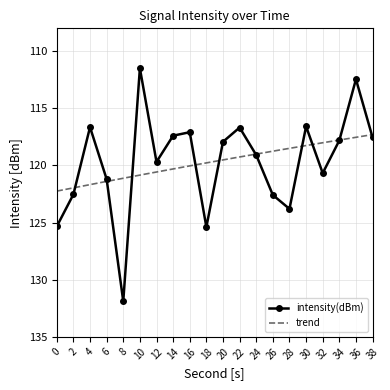

What is the value of the 19th point from the left?

-112.5